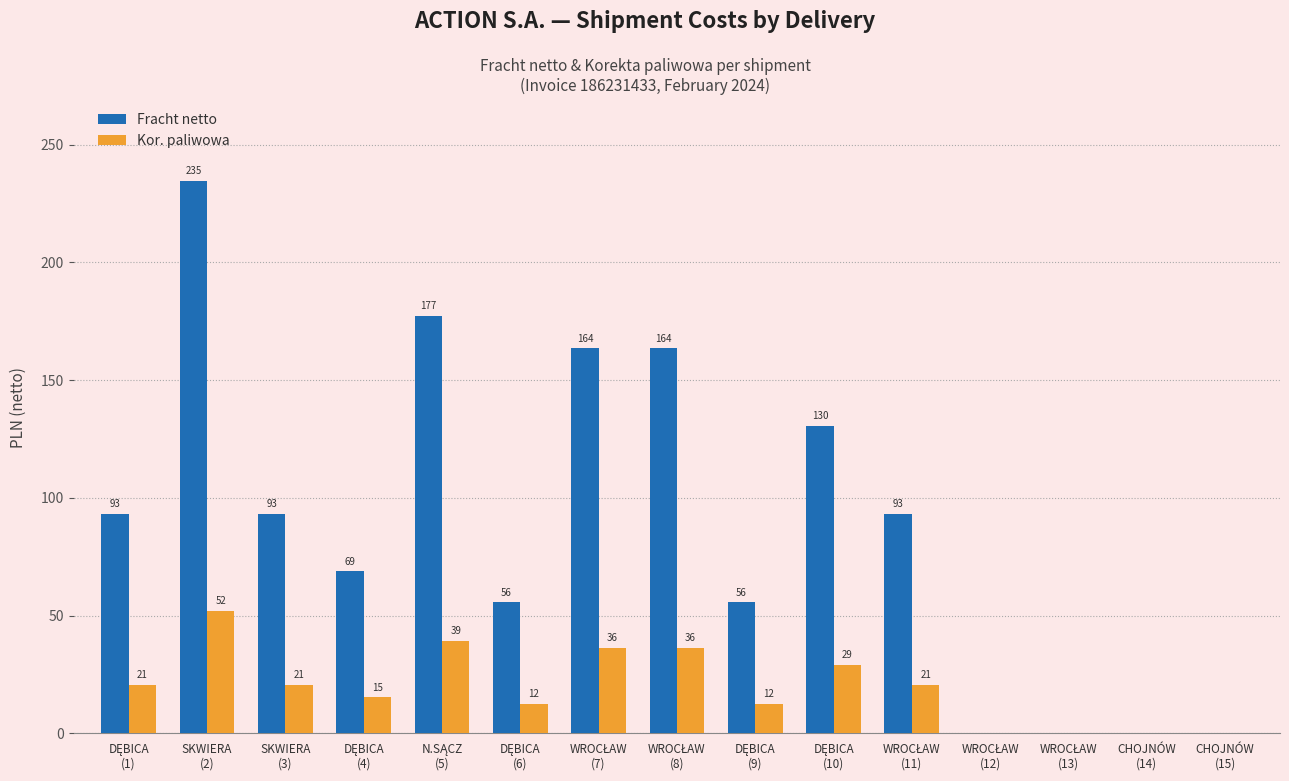

How many values in the Fracht netto series exceed 93?

8